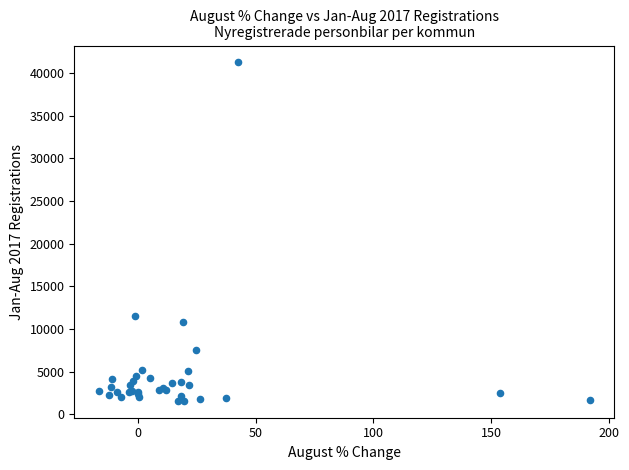

What Y value in the scatter plot is closest to 21408?

11575